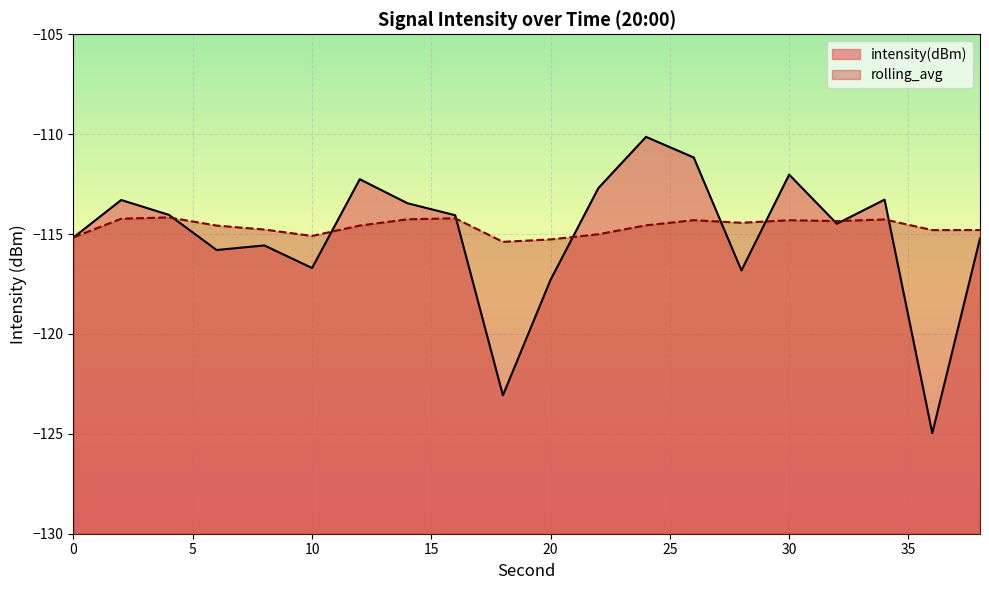

In intensity(dBm), how many points are higher than both neighbors (excluding endpoints)?

6